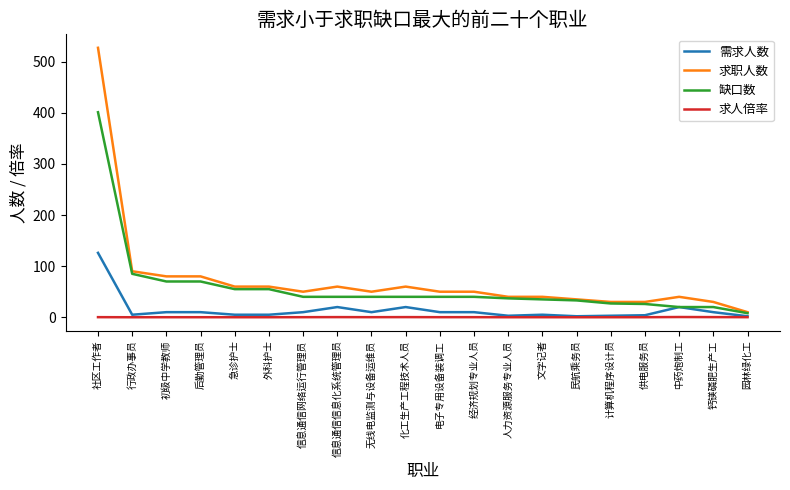

What is the average value of the 求职人数 series?

73.6